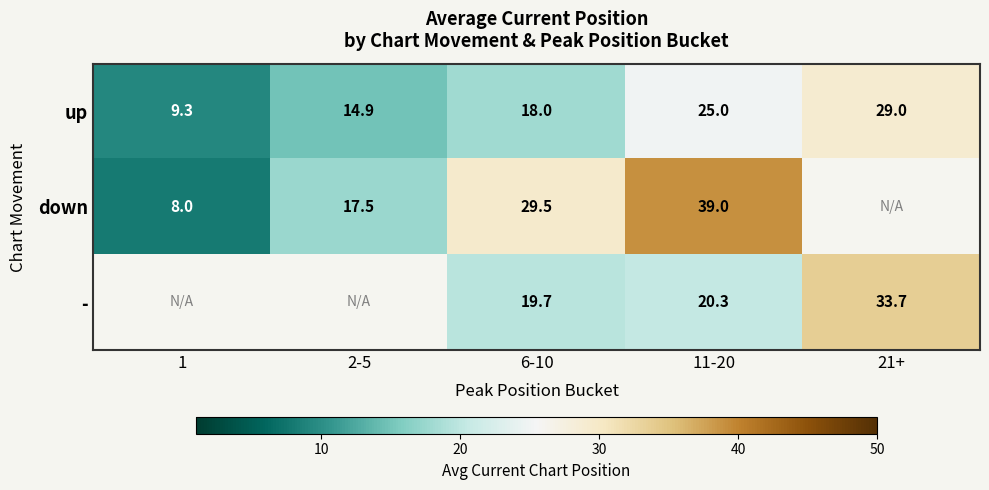

Is the value of - at 21+ greater than the value of down at 2-5?

Yes